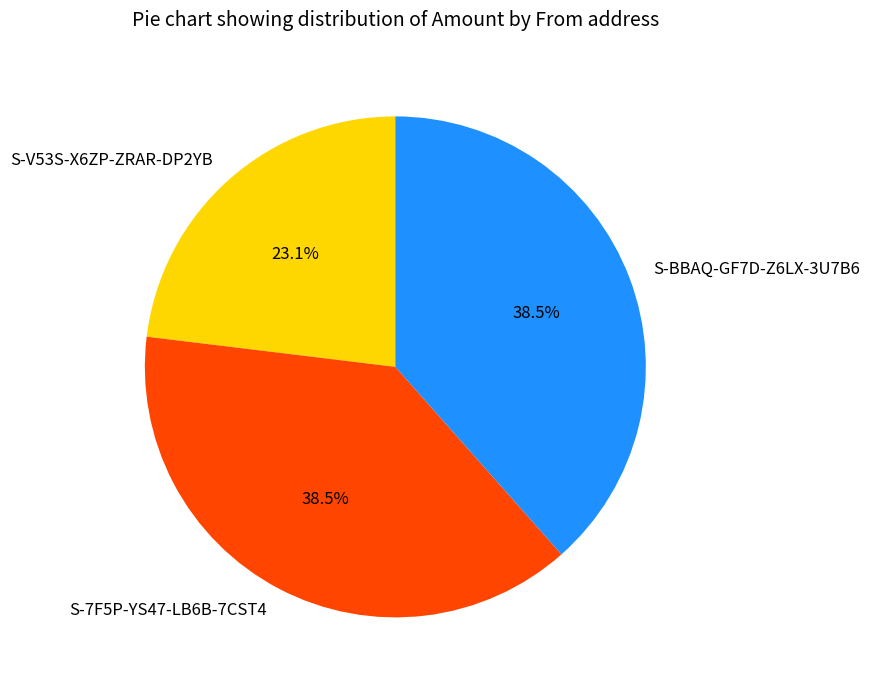

How many slices are in this pie chart?

3